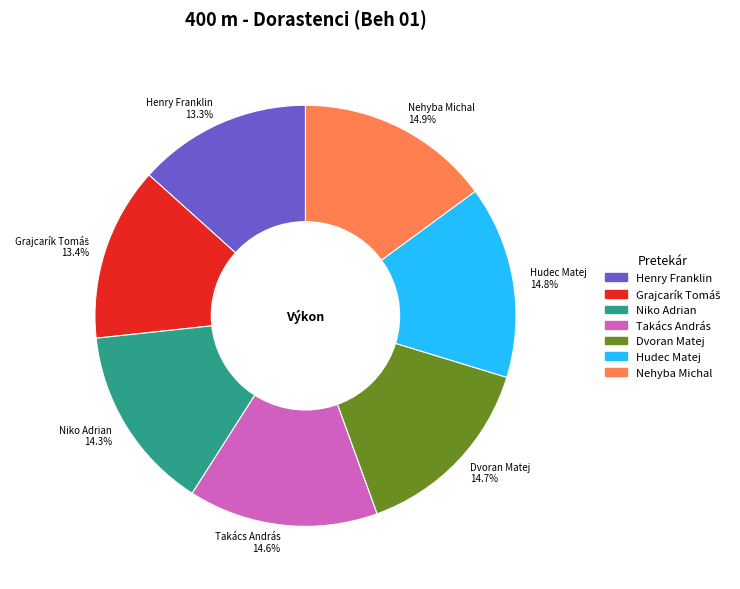

Does Nehyba Michal 14.9% account for over 50% of the chart?

No